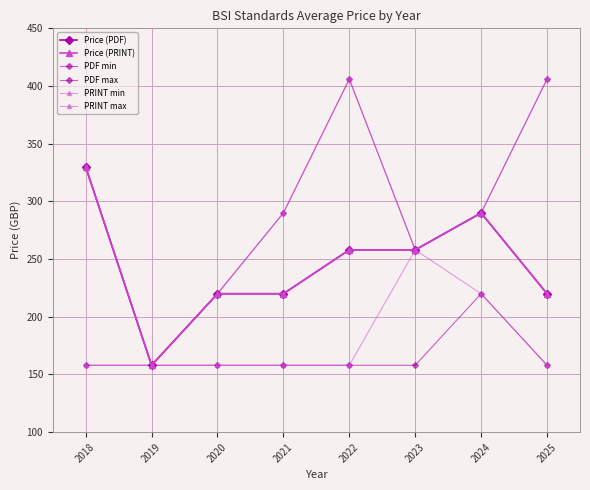

Is it true that PDF max equals 462 at 2018?

False